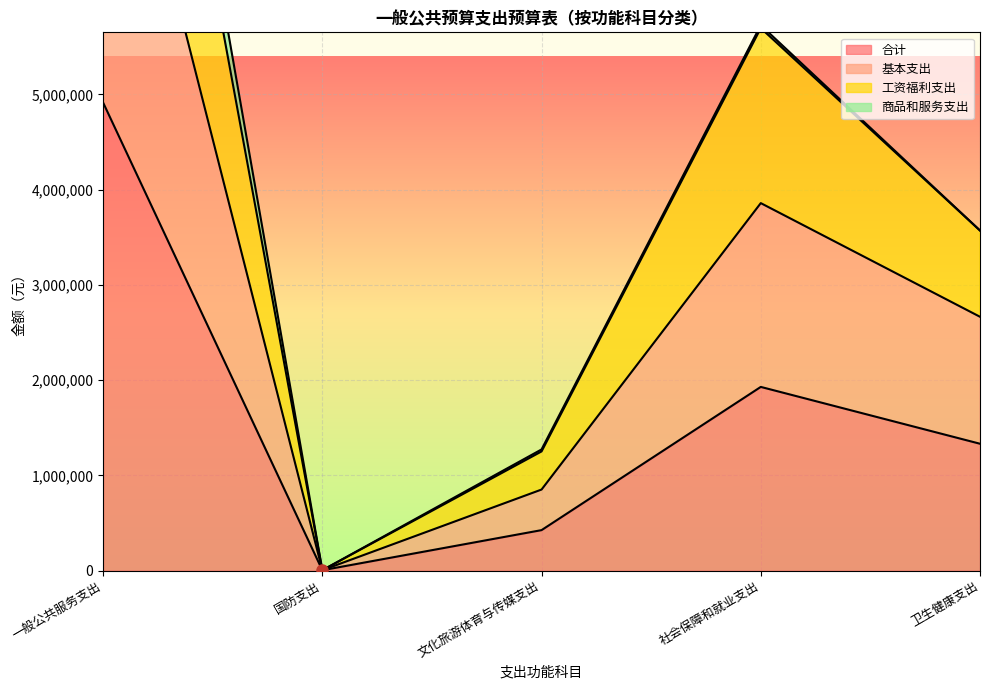

How many values in the 基本支出 series exceed 3570592?

3